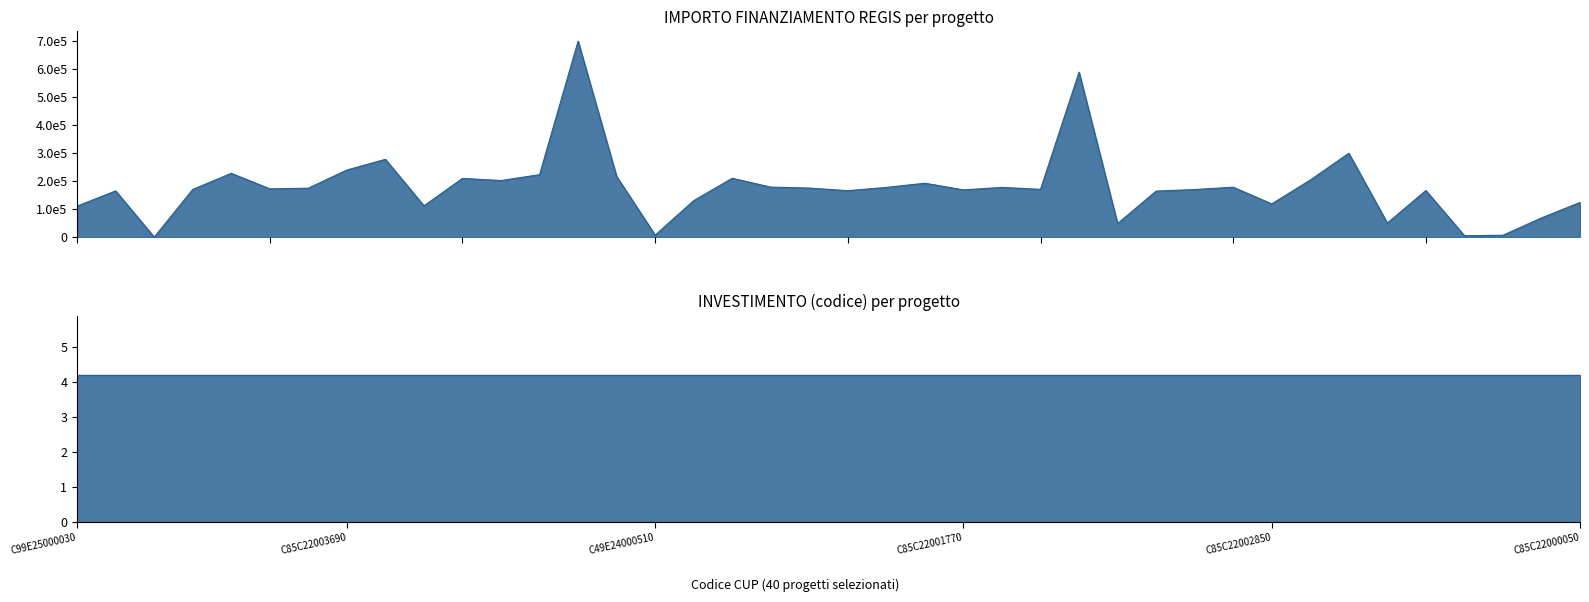

Which label corresponds to the largest value in the chart?

C85C22004240008